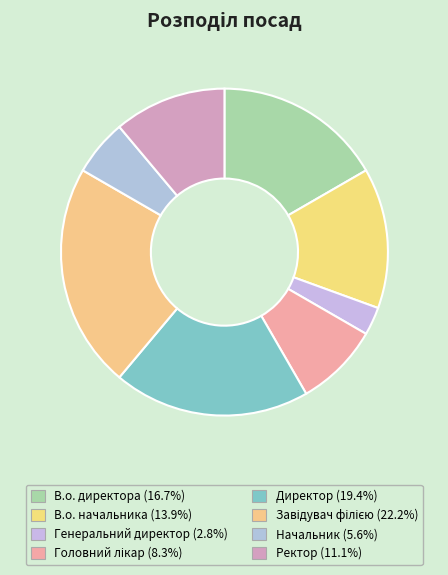

What percentage is the Генеральний директор slice, to the nearest percent?

3%